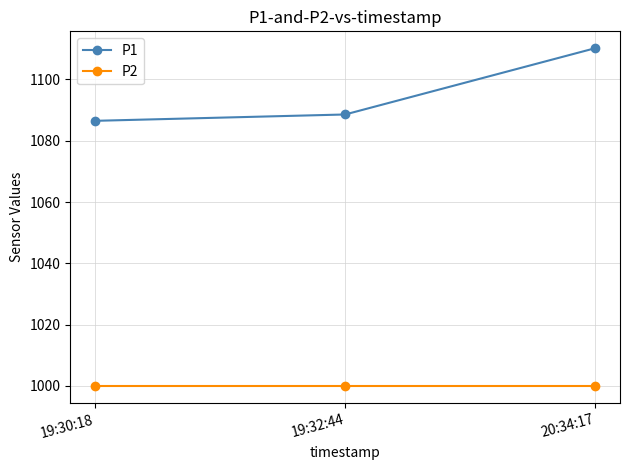

Reading left to right, extract all data points from this chart.

P1: 1086.5	1088.6	1110.2
P2: 999.9	999.9	999.9